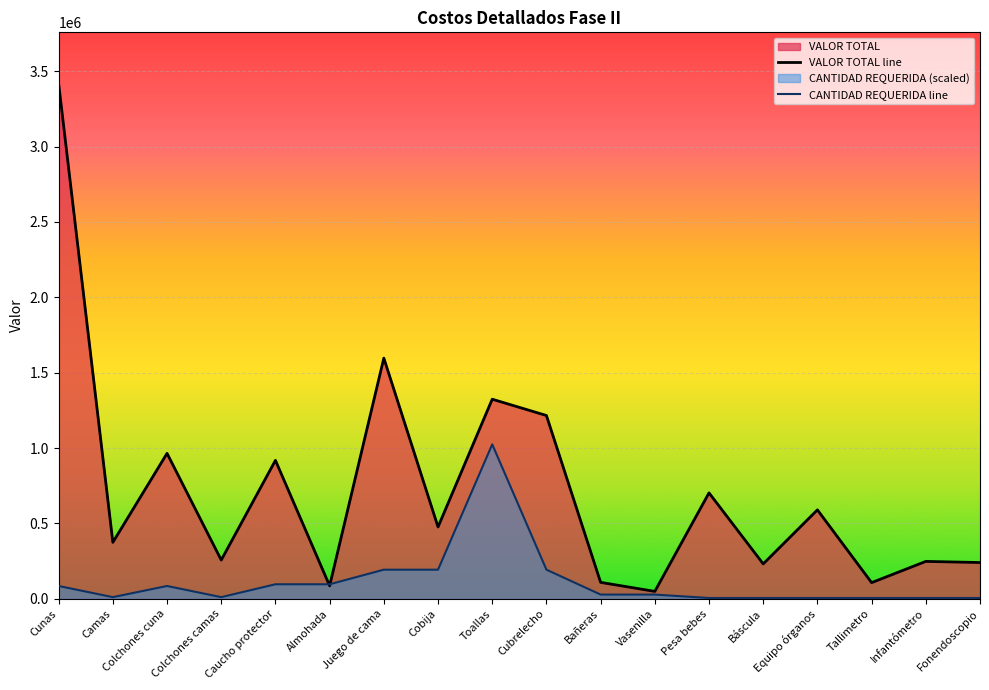

At which category is the sum across all series the highest?

Cunas